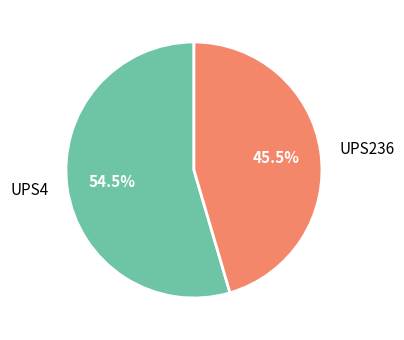

Which slice is the largest?

UPS4